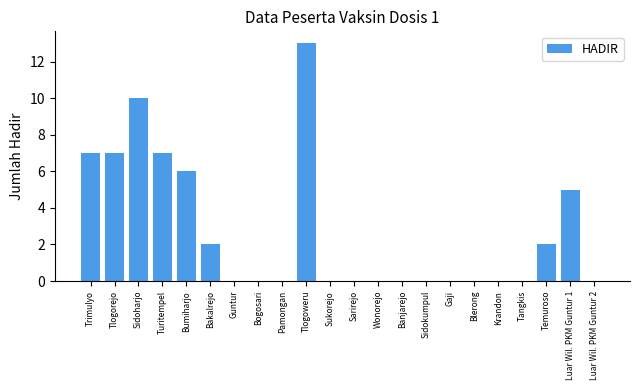

Reading right to left, what are all the values shown in this chart?

Luar Wil. PKM Guntur 2=0	Luar Wil. PKM Guntur 1=5	Temuroso=2	Tangkis=0	Krandon=0	Blerong=0	Gaji=0	Sidokumpul=0	Banjarejo=0	Wonorejo=0	Sarirejo=0	Sukorejo=0	Tlogoweru=13	Pamongan=0	Bogosari=0	Guntur=0	Bakalrejo=2	Bumiharjo=6	Turitempel=7	Sidoharjo=10	Tlogorejo=7	Trimulyo=7